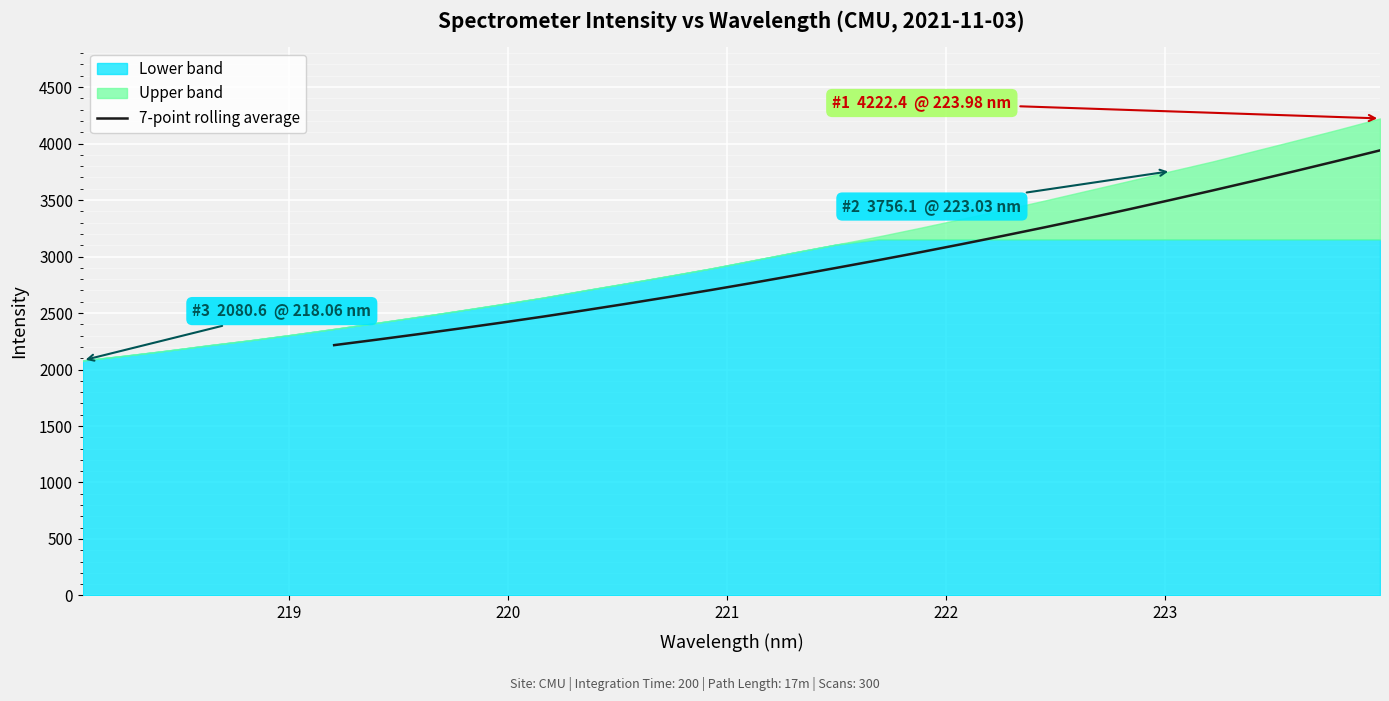

What is the lowest value of the 7-point rolling average series?

2215.9